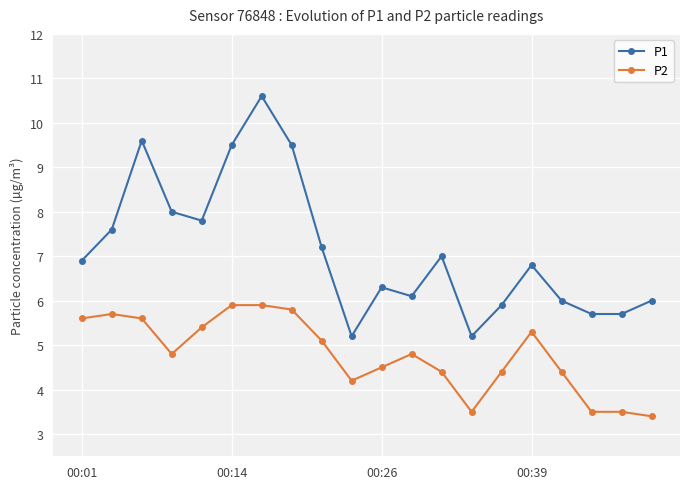

True or false: P1 and P2 intersect in this chart.

False